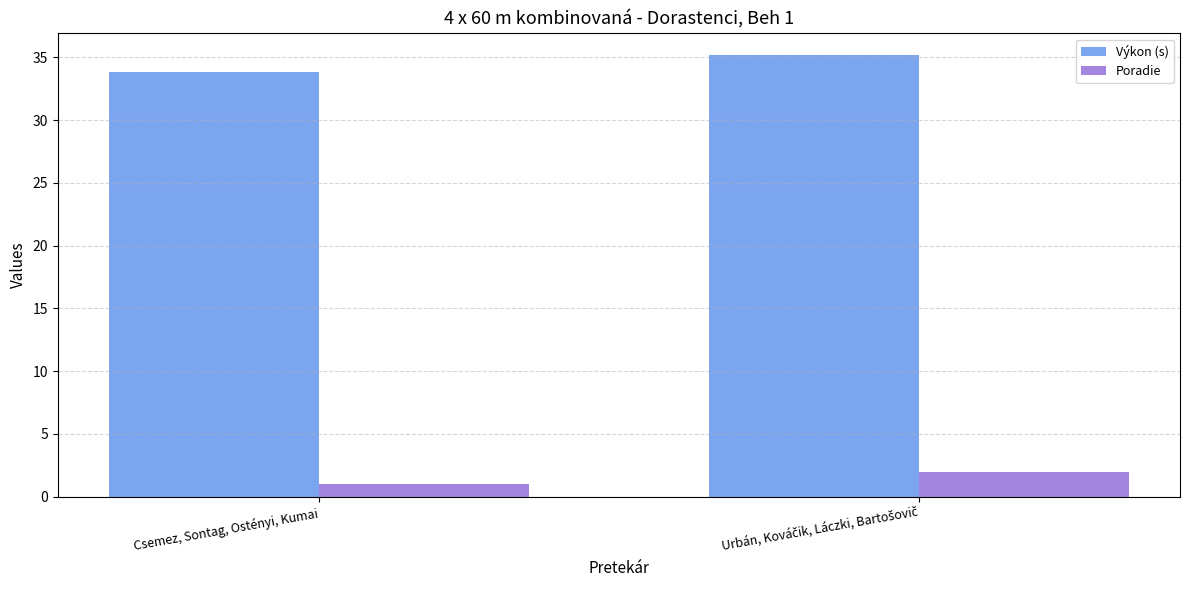

Which series has the largest total across all categories?

Výkon (s)